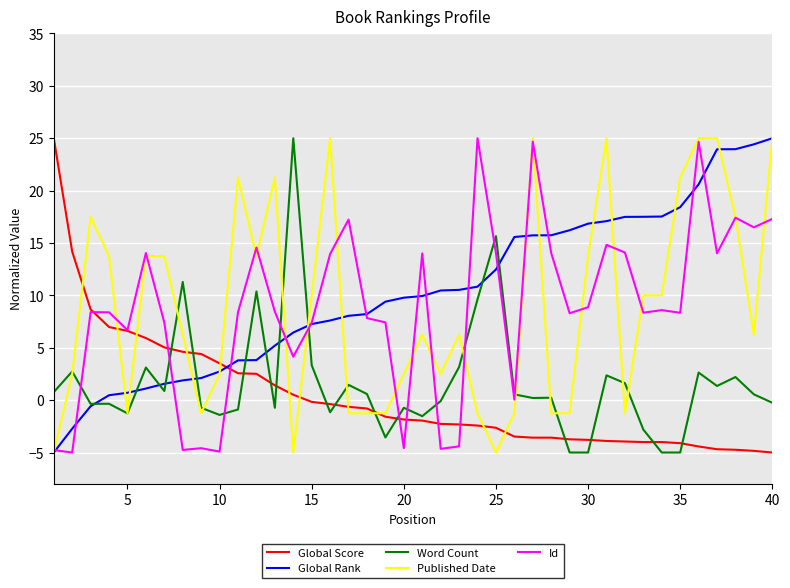

After their last crossing, which series has the higher values: Id or Word Count?

Id